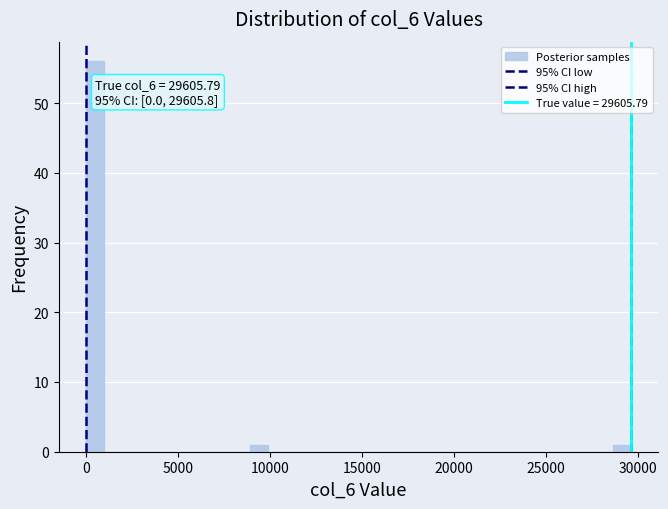

Around what value on the x-axis is the tallest bar? Give the approximate position of its centre, as read against the axis.

500